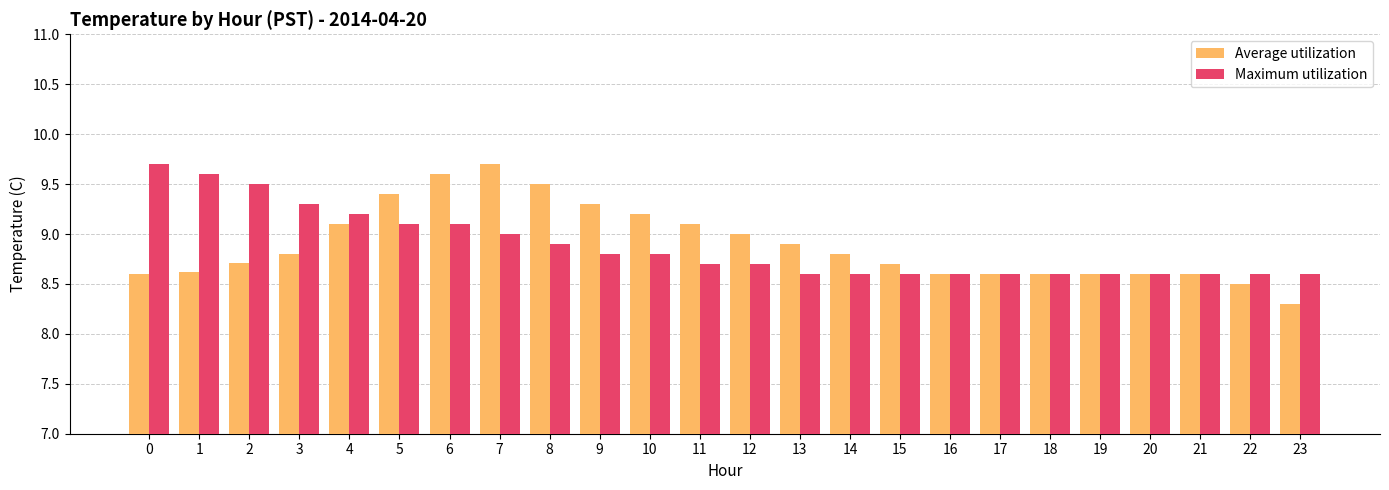

How many series are shown in this chart?

2